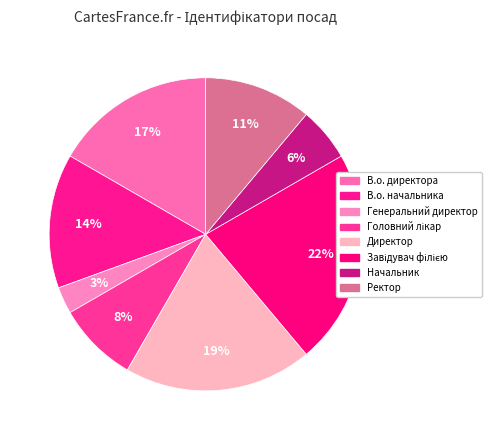

How many slices are in this pie chart?

8